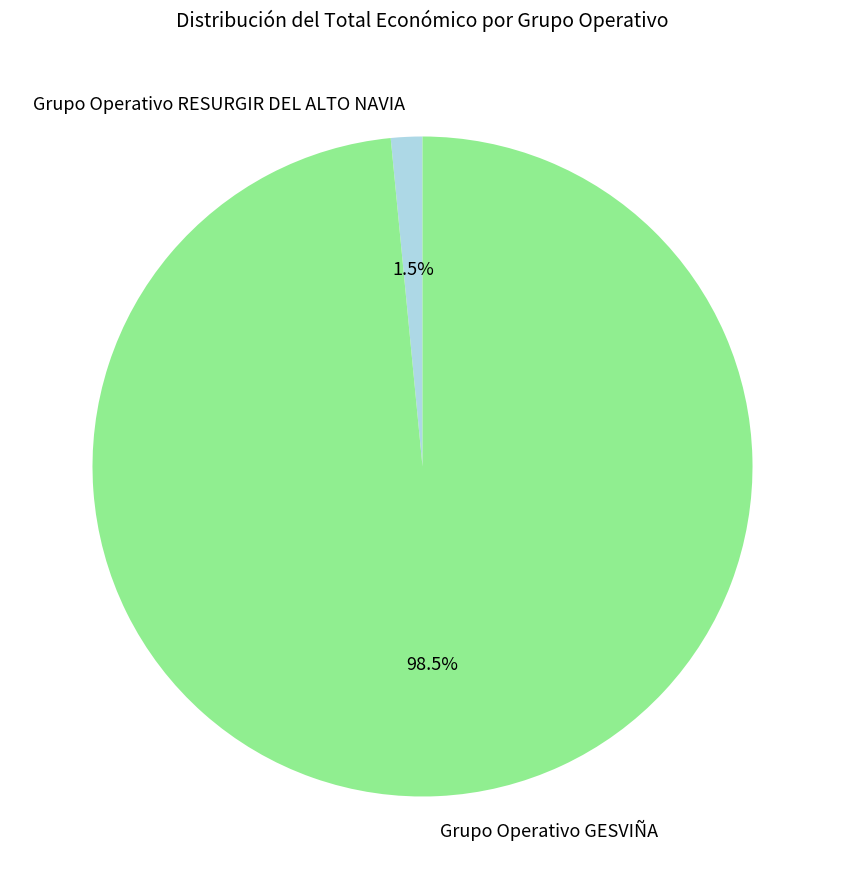

Between Grupo Operativo GESVIÑA and Grupo Operativo RESURGIR DEL ALTO NAVIA, which is larger?

Grupo Operativo GESVIÑA